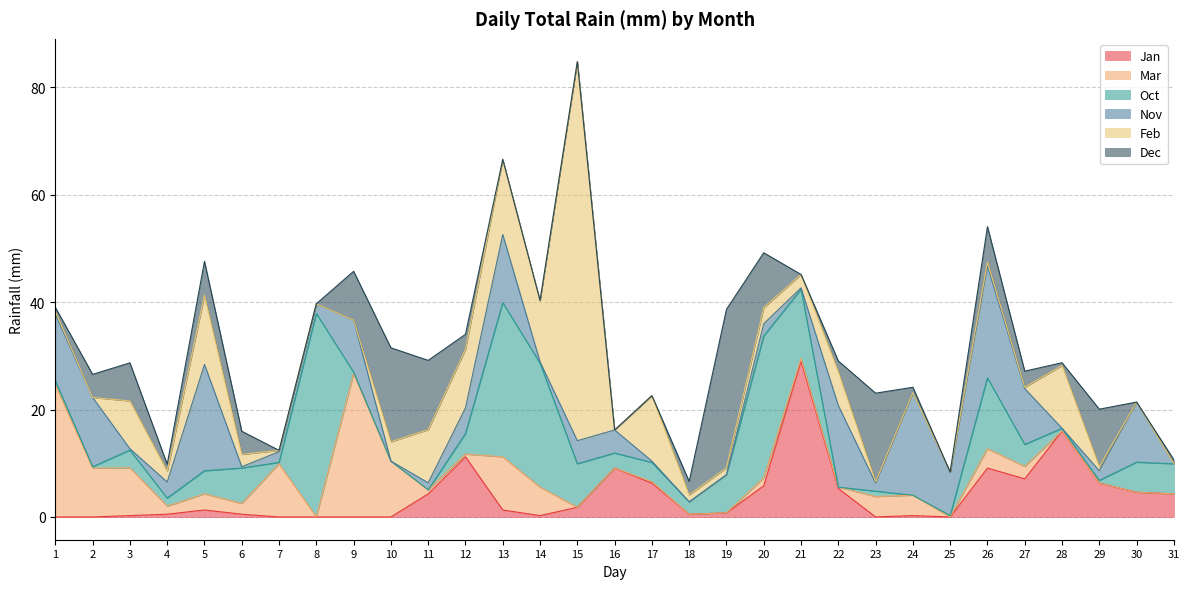

Rank the categories by Nov value from lowest to highest.

10, 18, 19, 28, 31, 3, 6, 14, 17, 21, 11, 23, 8, 29, 7, 20, 4, 15, 16, 12, 25, 9, 27, 30, 1, 13, 2, 22, 24, 5, 26